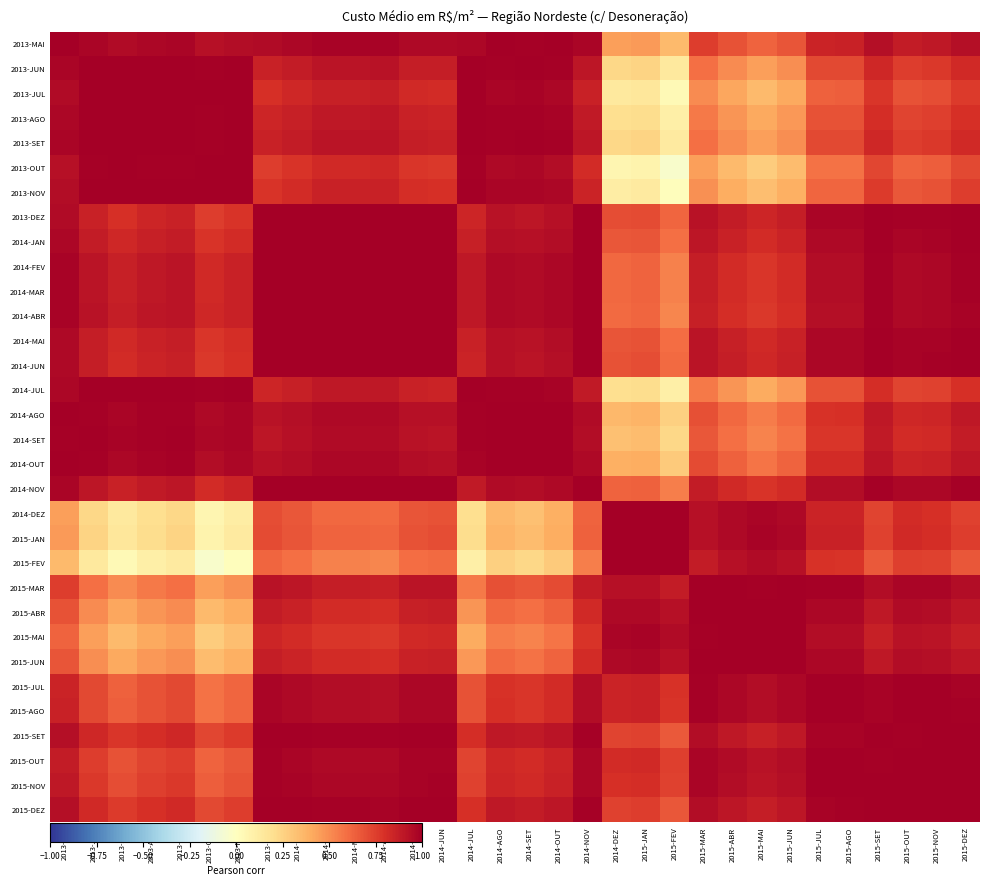

How many categories are shown in the chart?

32